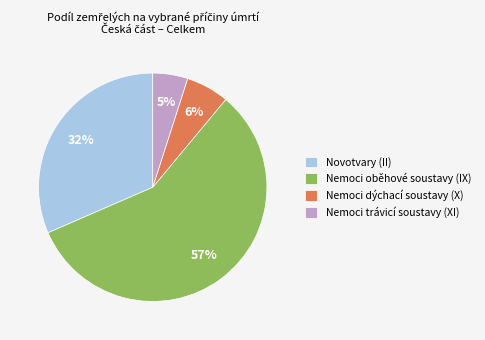

Count the number of slices in the pie.

4